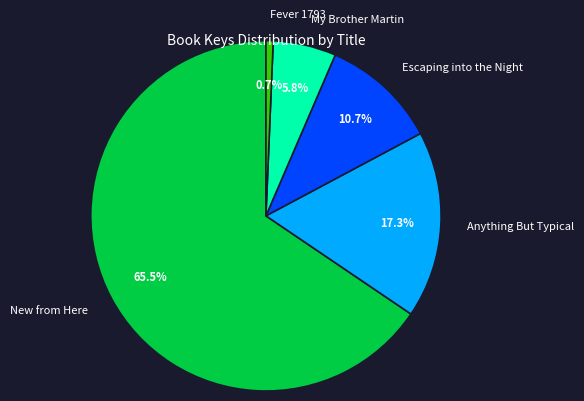

How many segments does this pie chart have?

5